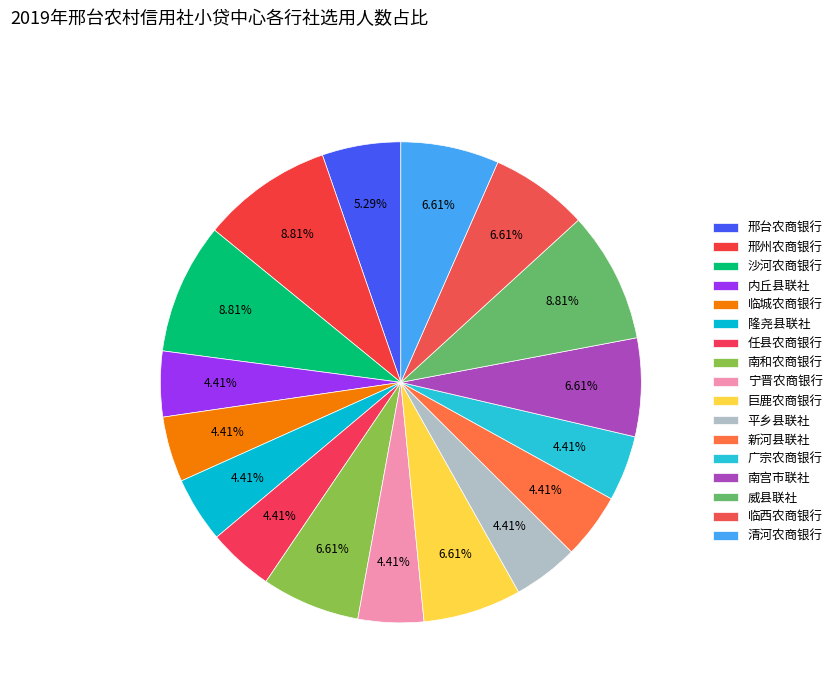

Combined, what portion of the pie is 清河农商银行 and 隆尧县联社?

11.0%